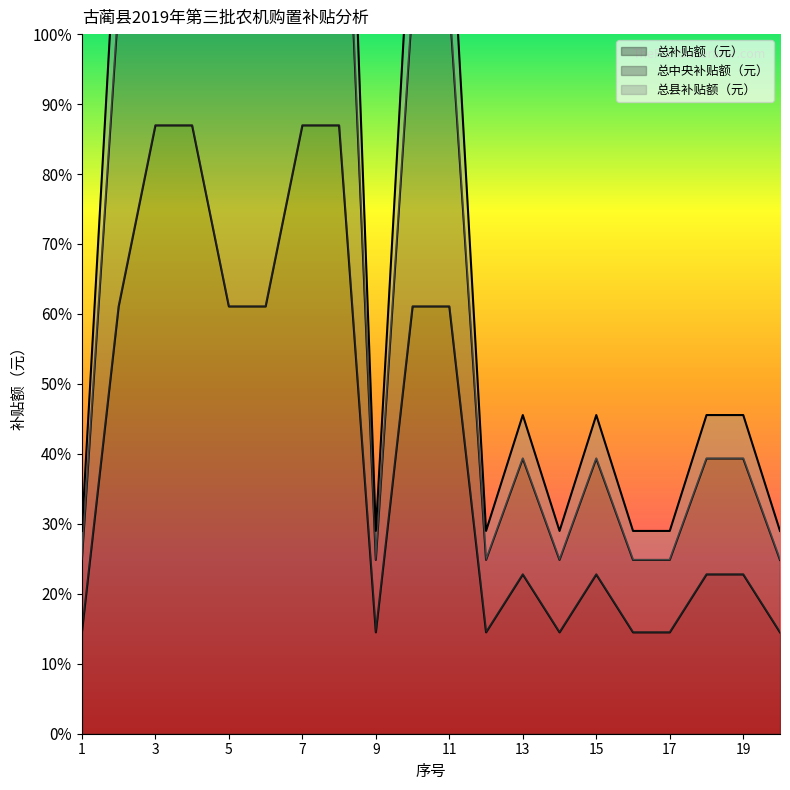

Reading right to left, transcribe all the data shown in this chart.

总补贴额（元）: 20=140	19=220	18=220	17=140	16=140	15=220	14=140	13=220	12=140	11=590	10=590	9=140	8=840	7=840	6=590	5=590	4=840	3=840	2=590	1=140
总中央补贴额（元）: 20=240	19=380	18=380	17=240	16=240	15=380	14=240	13=380	12=240	11=1010	10=1010	9=240	8=1440	7=1440	6=1010	5=1010	4=1440	3=1440	2=1010	1=240
总县补贴额（元）: 20=280	19=440	18=440	17=280	16=280	15=440	14=280	13=440	12=280	11=1180	10=1180	9=280	8=1680	7=1680	6=1180	5=1180	4=1680	3=1680	2=1180	1=280